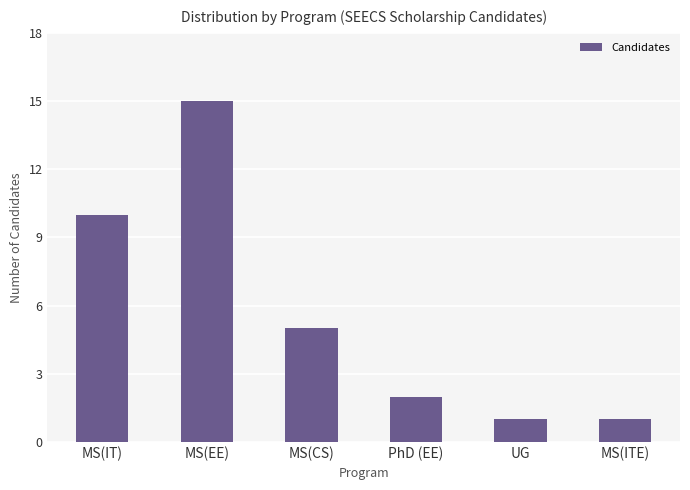

What is the change in value from PhD (EE) to MS(ITE)?

-1